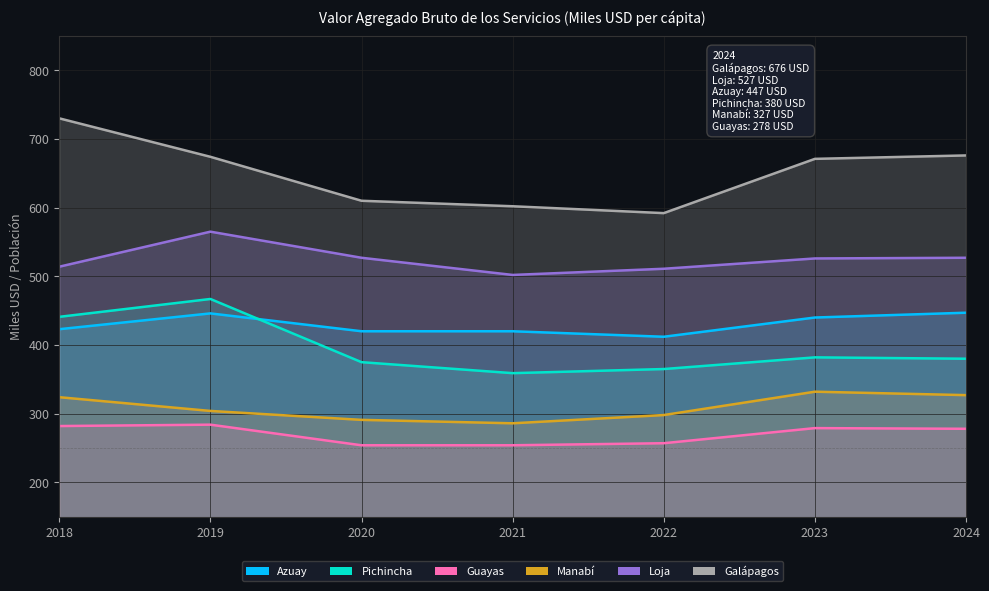

True or false: Guayas and Manabí intersect in this chart.

False